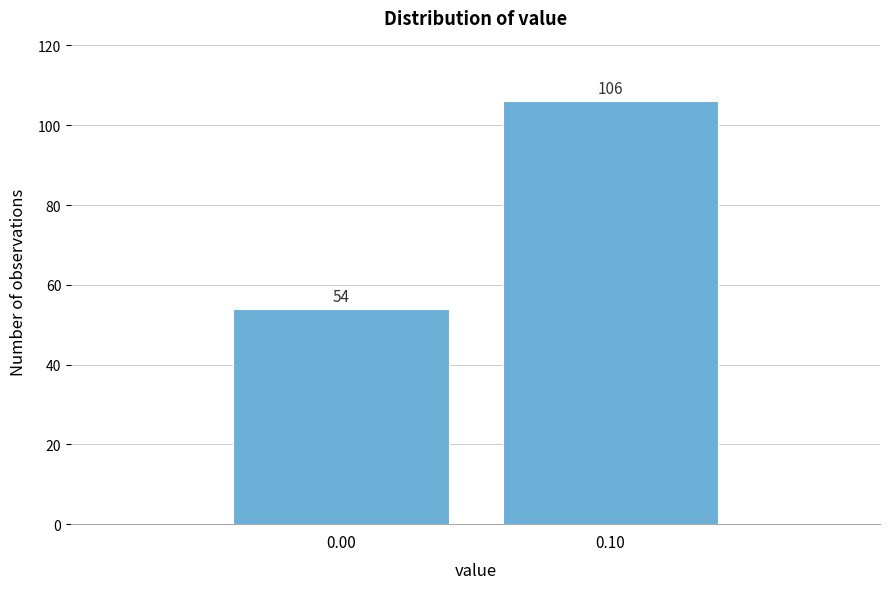

Reading left to right, extract all data points from this chart.

54	106